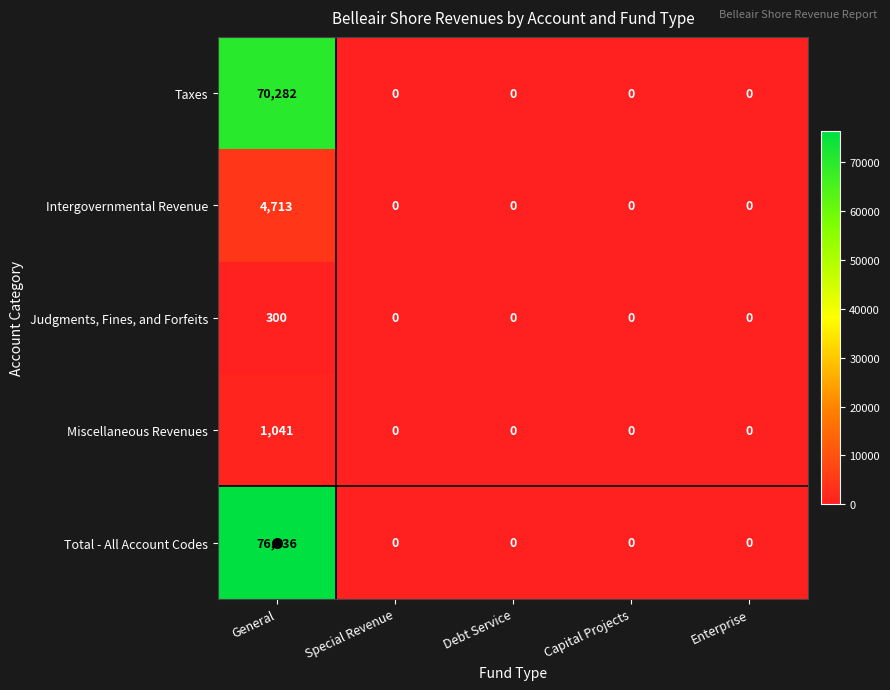

List the series in order of their peak value, lowest first.

Judgments, Fines, and Forfeits, Miscellaneous Revenues, Intergovernmental Revenue, Taxes, Total - All Account Codes